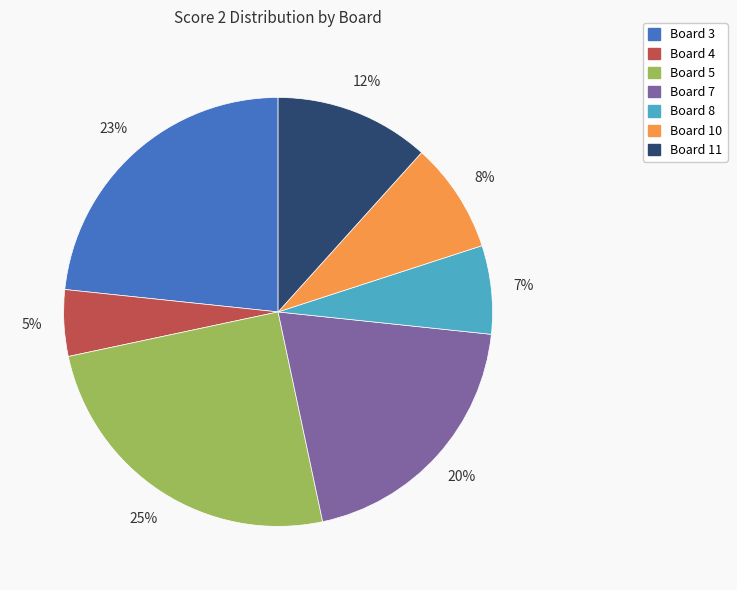

Is there a majority slice in this chart?

No